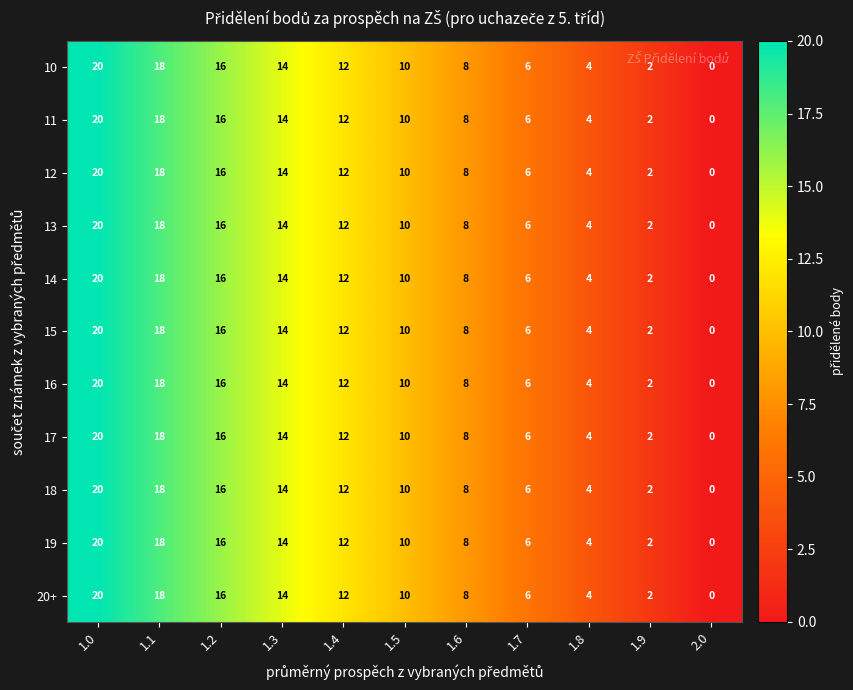

How many categories are shown in the chart?

11